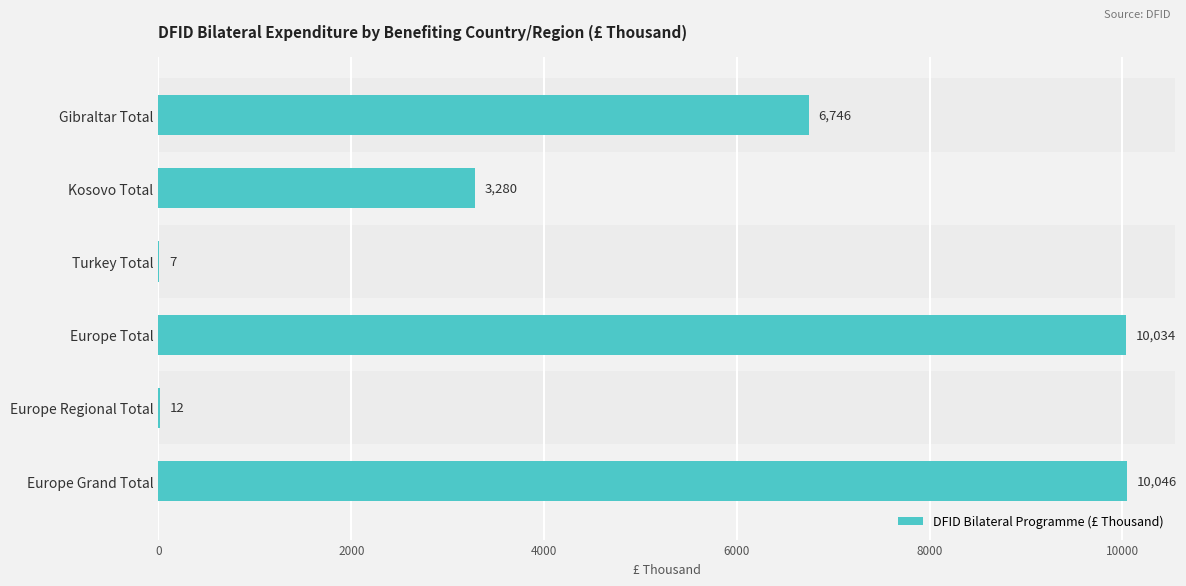

Approximately how many times larger is the value at Europe Grand Total compared to Turkey Total?

1435.1